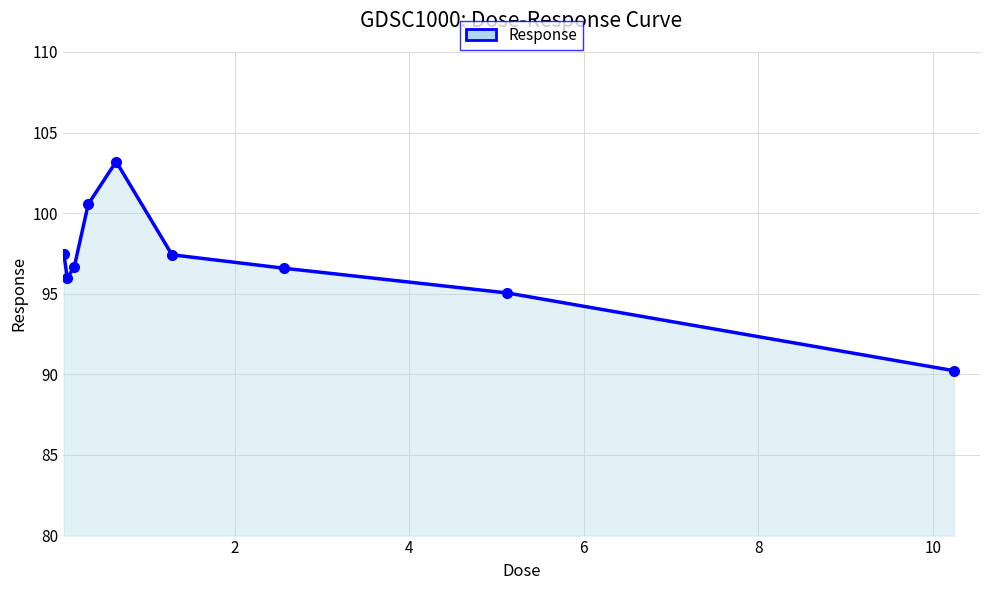

What is the difference between the maximum and second lowest values?

8.1